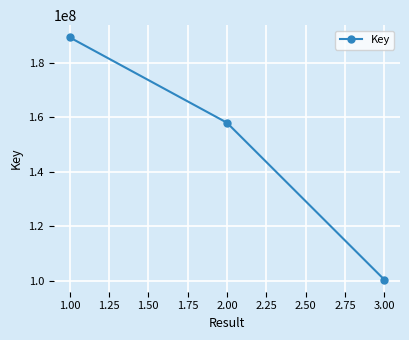

How many lines are shown in the chart?

1